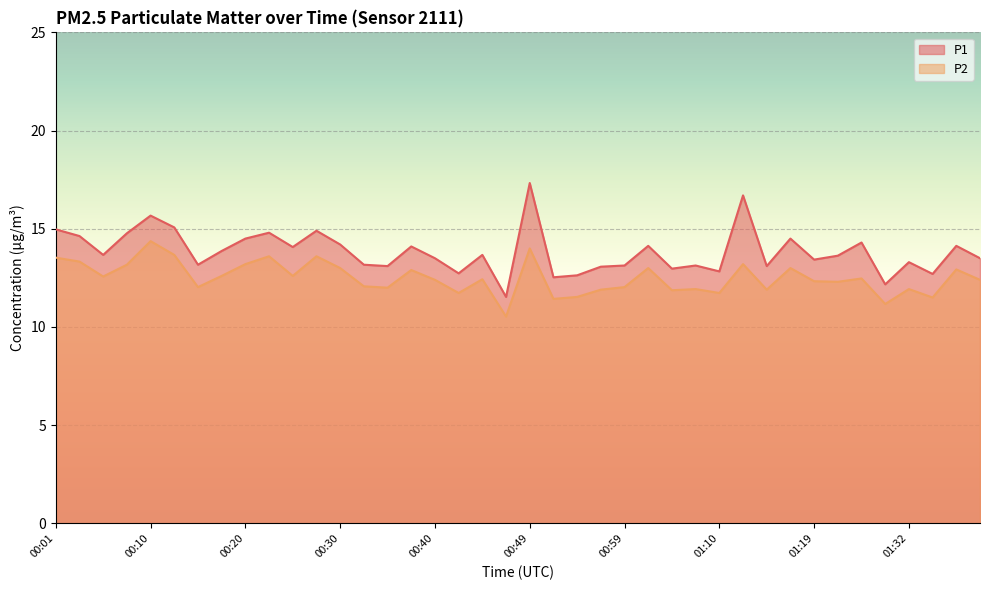

What is the value of the P2 point at the 7th from the left?

12.0